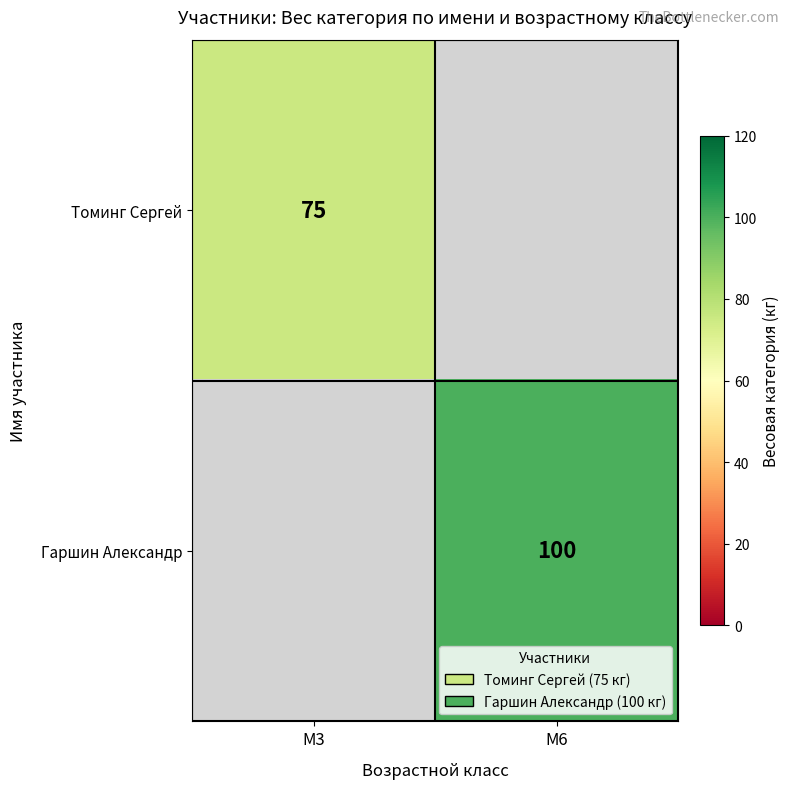

Which has a higher value, M6 or M3?

M3